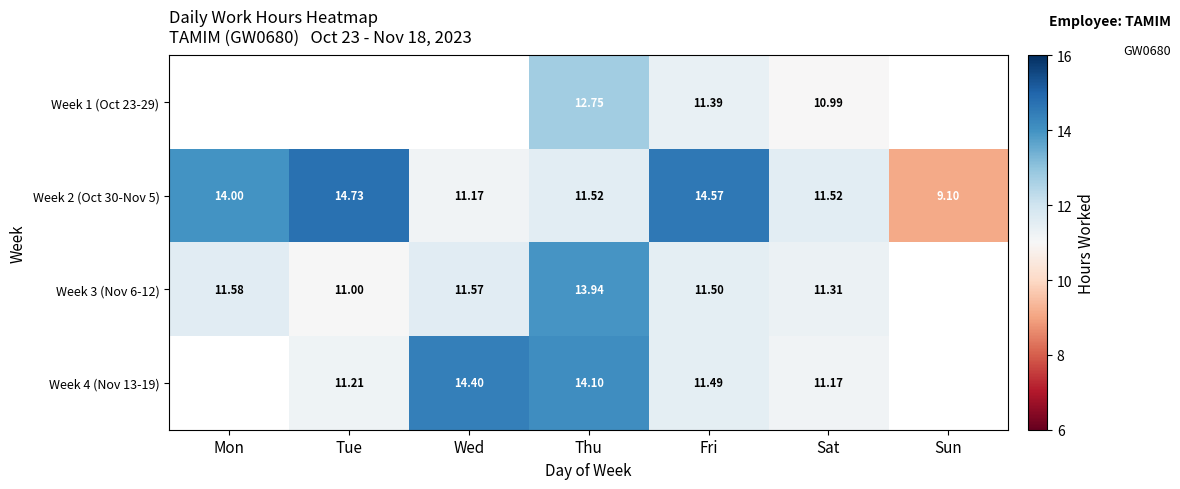

What is the greatest value displayed?

14.7